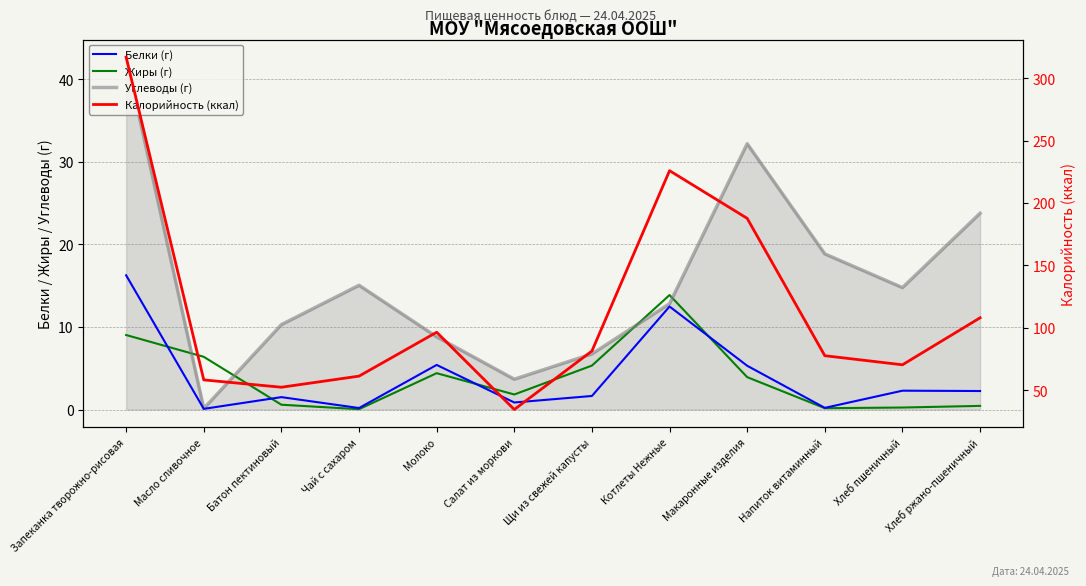

At which category does the chart reach its peak across all series?

Запеканка творожно-рисовая